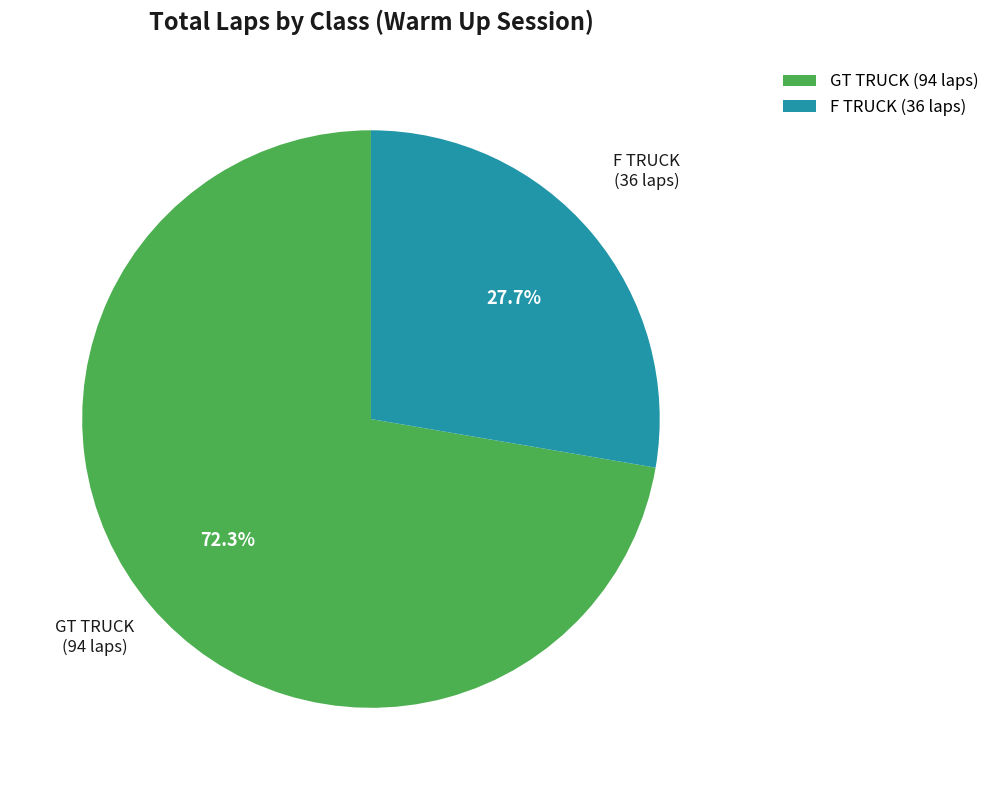

Which has a higher value, F TRUCK or GT TRUCK?

GT TRUCK